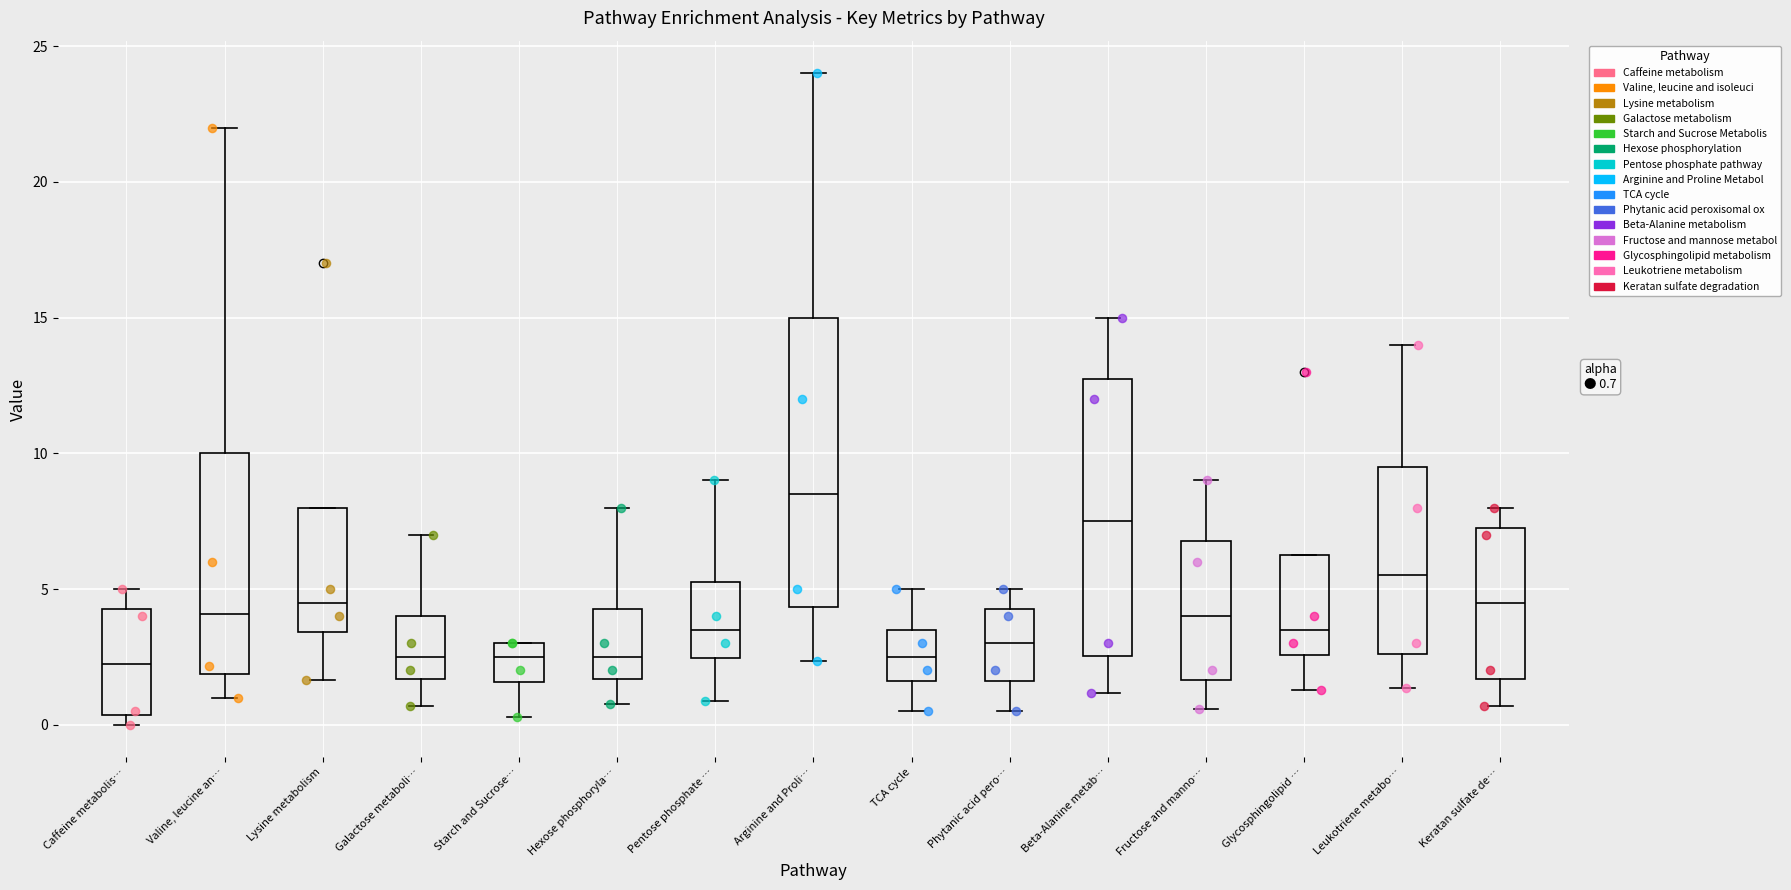

Which box's median line is the highest?

Arginine and Proli…